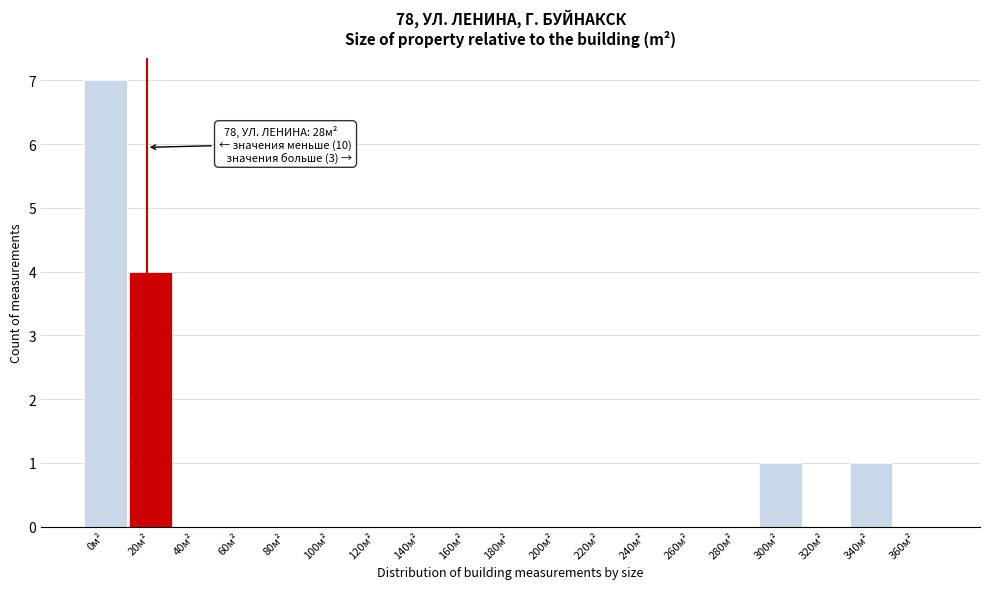

Reading left to right, list all the values displayed in this chart.

0м²=7	20м²=4	40м²=0	60м²=0	80м²=0	100м²=0	120м²=0	140м²=0	160м²=0	180м²=0	200м²=0	220м²=0	240м²=0	260м²=0	280м²=0	300м²=1	320м²=0	340м²=1	360м²=0